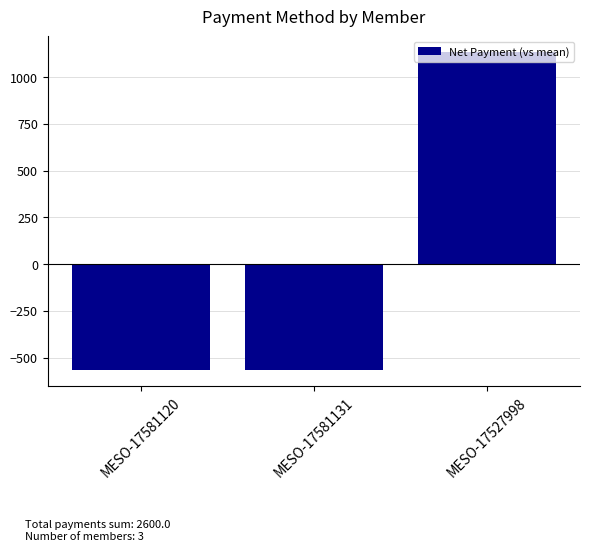

How many data points are above -566?

1